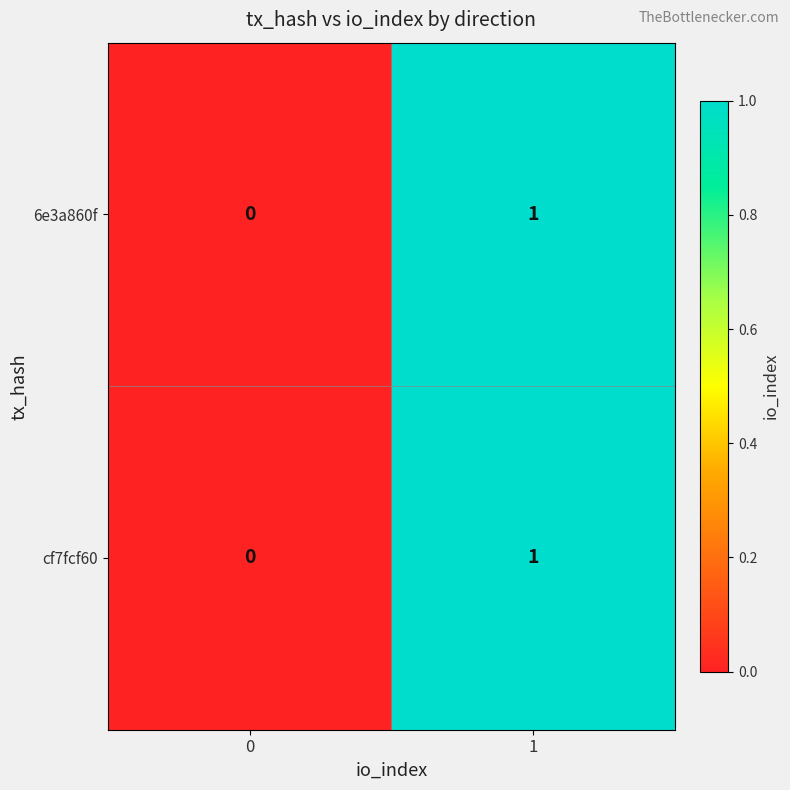

List the labels in order of cf7fcf60 value, largest first.

1, 0